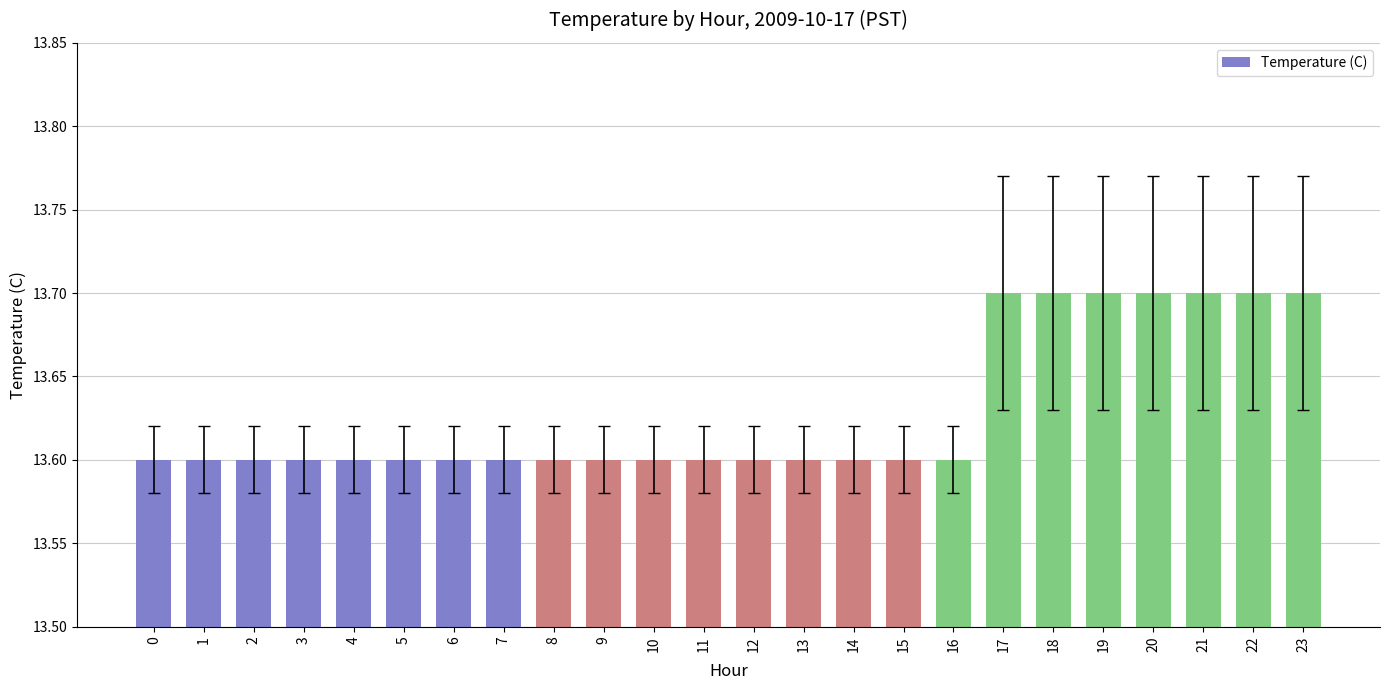

The chart shows a value of 13.7 at 18. True or false?

True